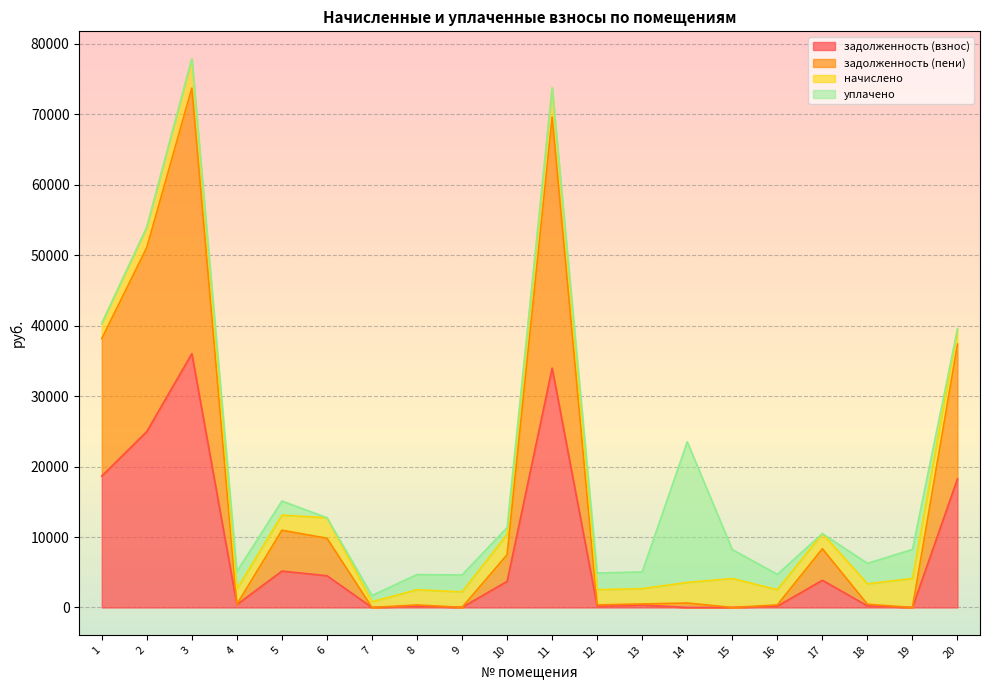

At which category does задолженность (взнос) reach its first local valley?

4